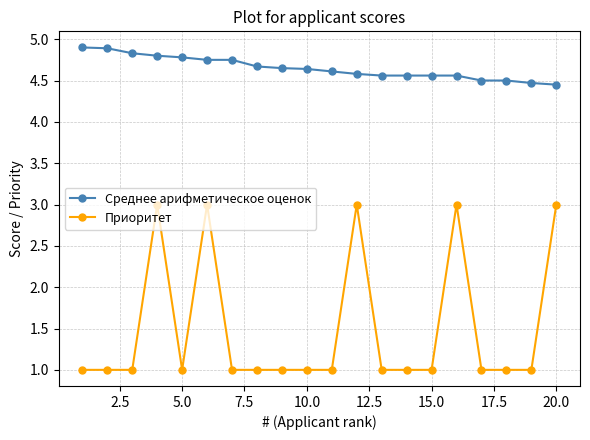

At how many categories does at least one series exceed 2?

20